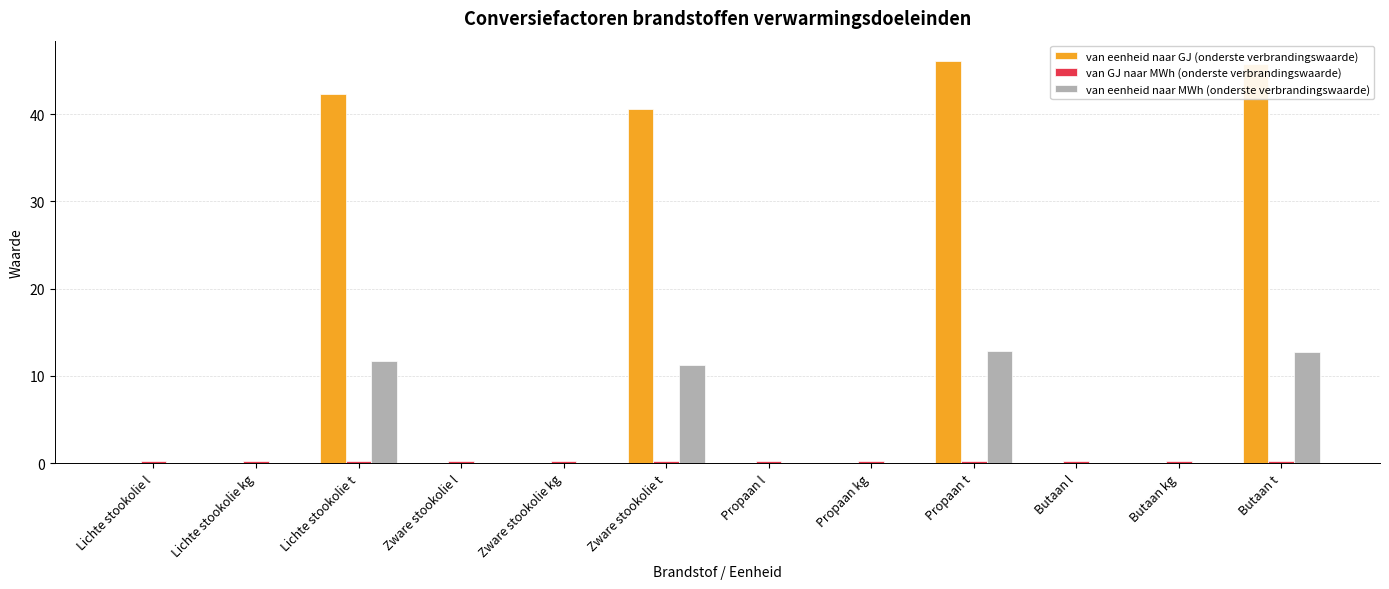

At which label is van eenheid naar GJ (onderste verbrandingswaarde) closest to 23?

Zware stookolie t